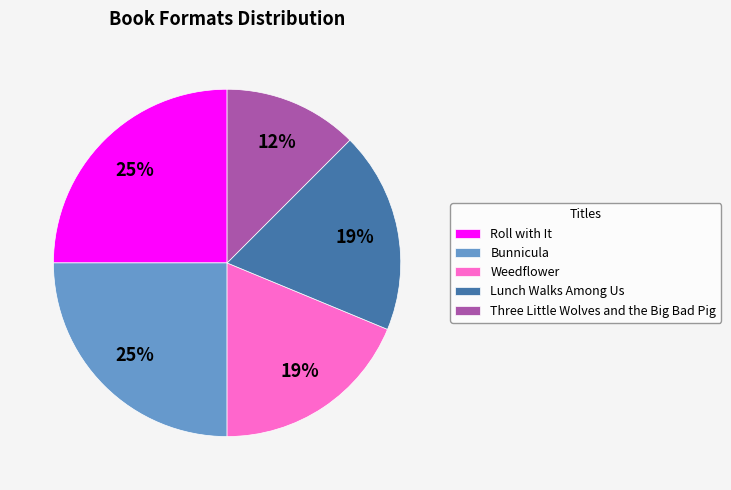

Is it true that Three Little Wolves and the Big Bad Pig is 25% of the pie?

False